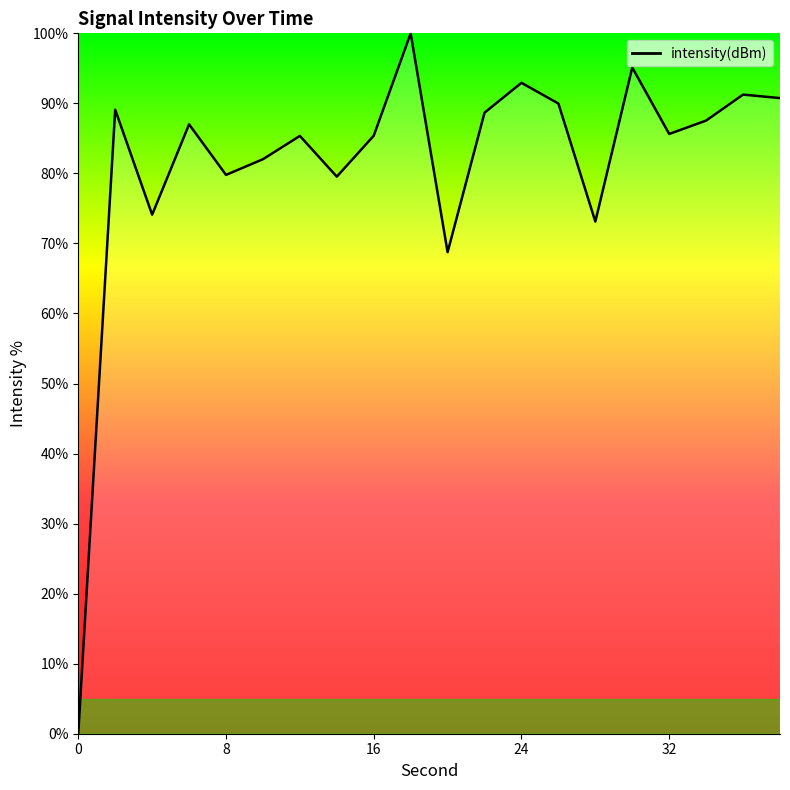

What is the difference between the second highest and second lowest values?

26.4